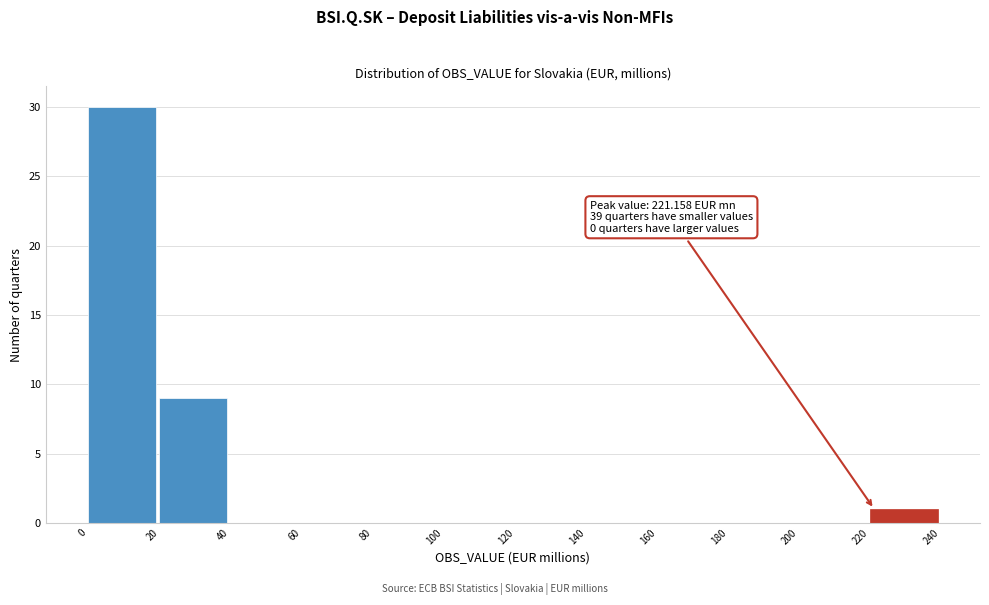

Over which range of the x-axis is the bar tallest?

0 to 20